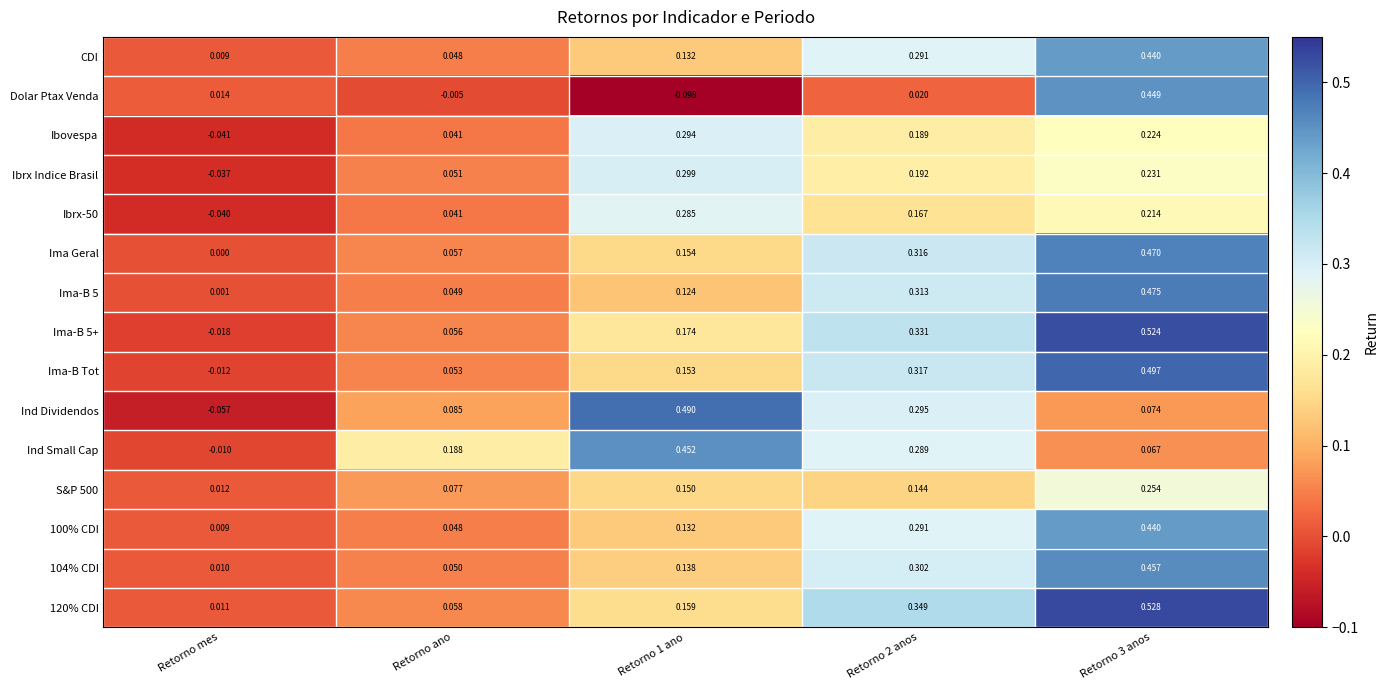

Where is Ibovespa nearest to the value 0?

Retorno mes